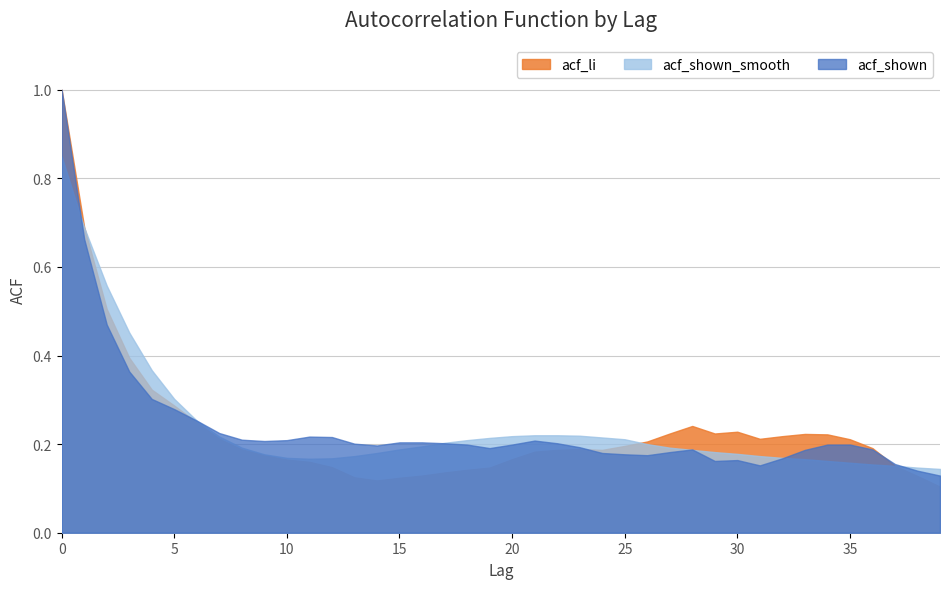

What are all the series names shown in the legend?

acf_li, acf_shown_smooth, acf_shown